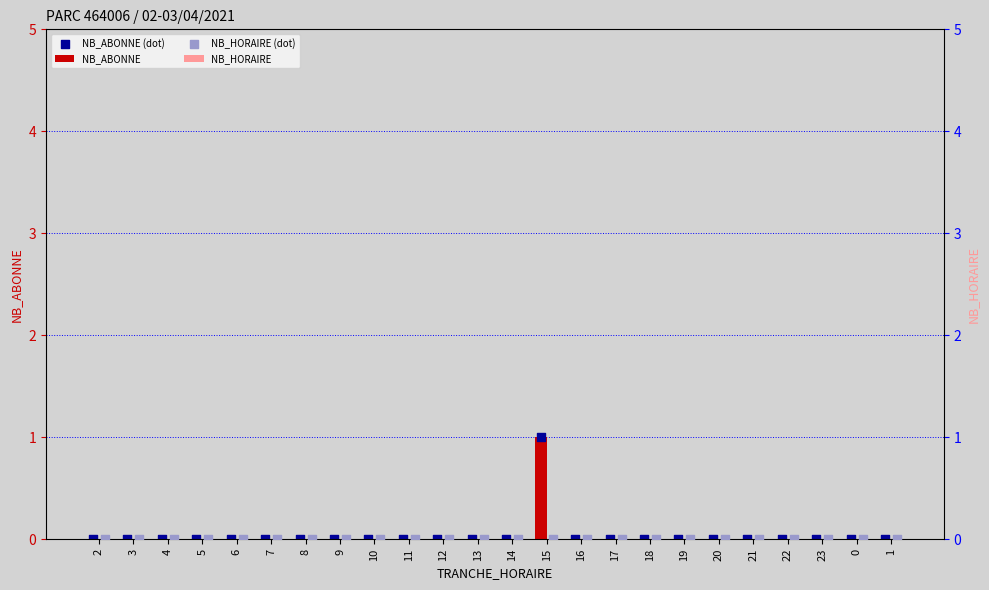

At which label does NB_ABONNE reach its peak?

15